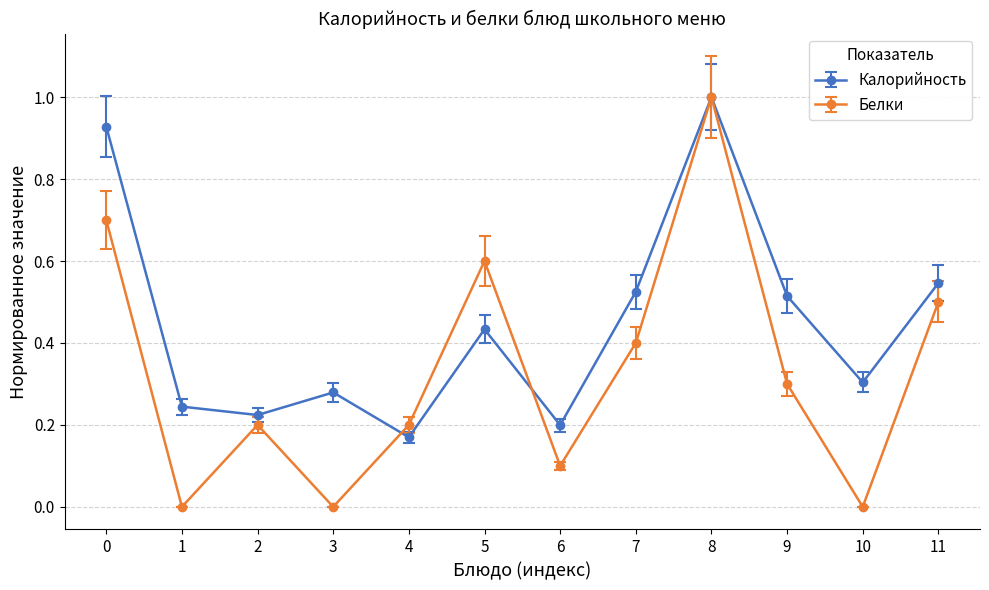

Which series has the widest spread of values?

Белки